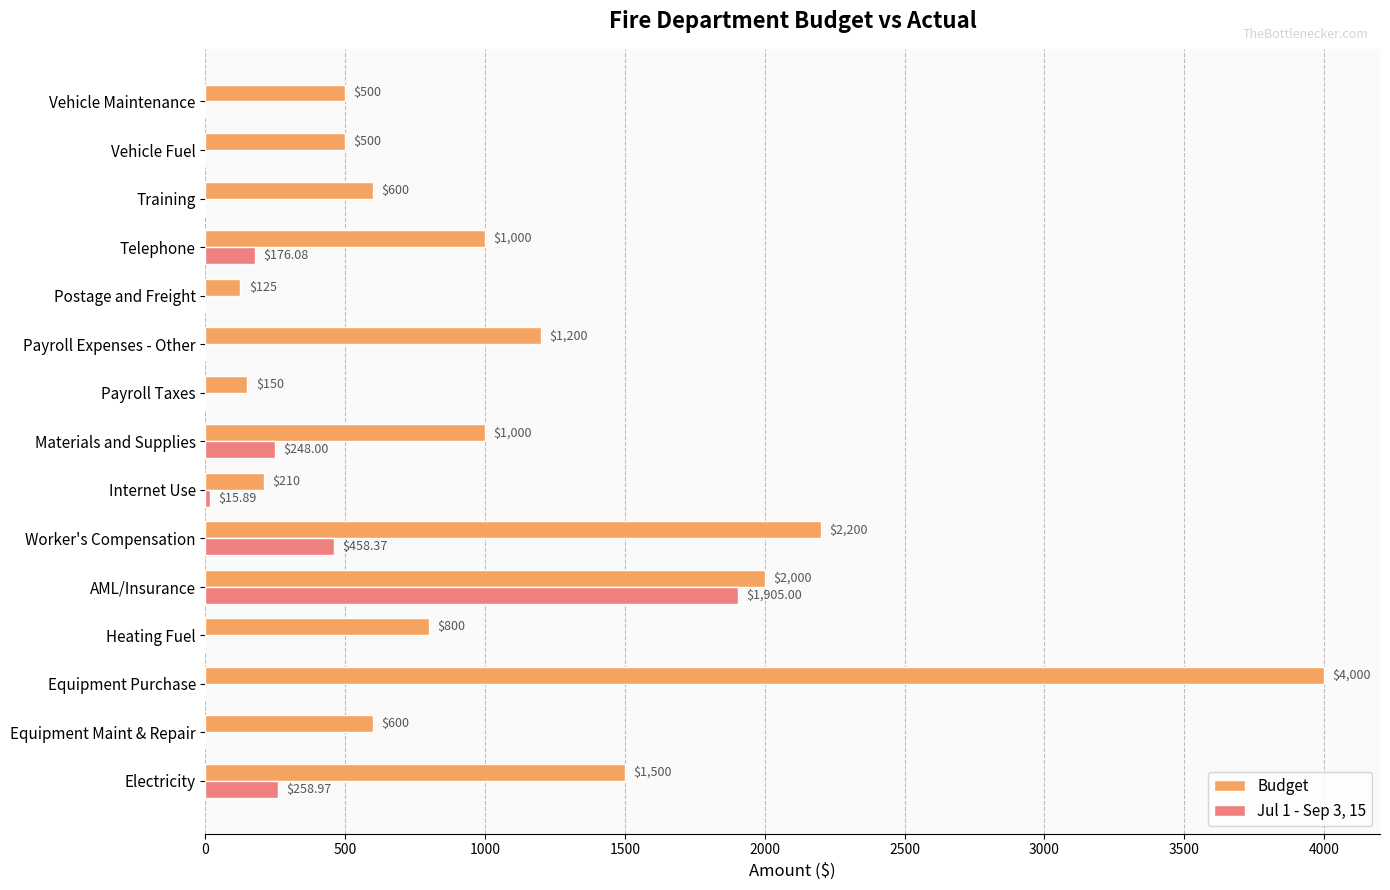

What are all the series names shown in the legend?

Budget, Jul 1 - Sep 3, 15